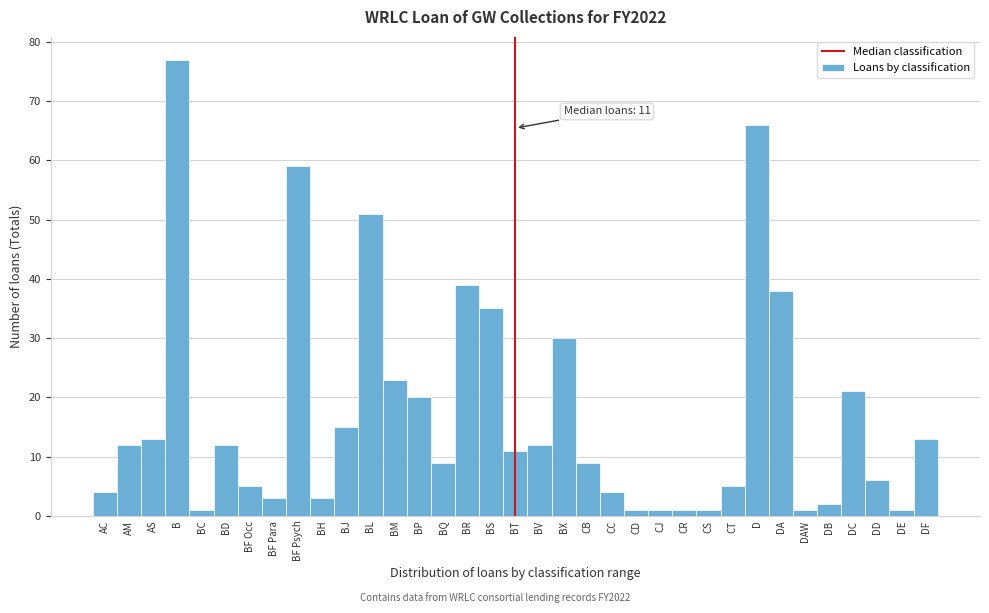

Is it true that the value at DB is 2?

True